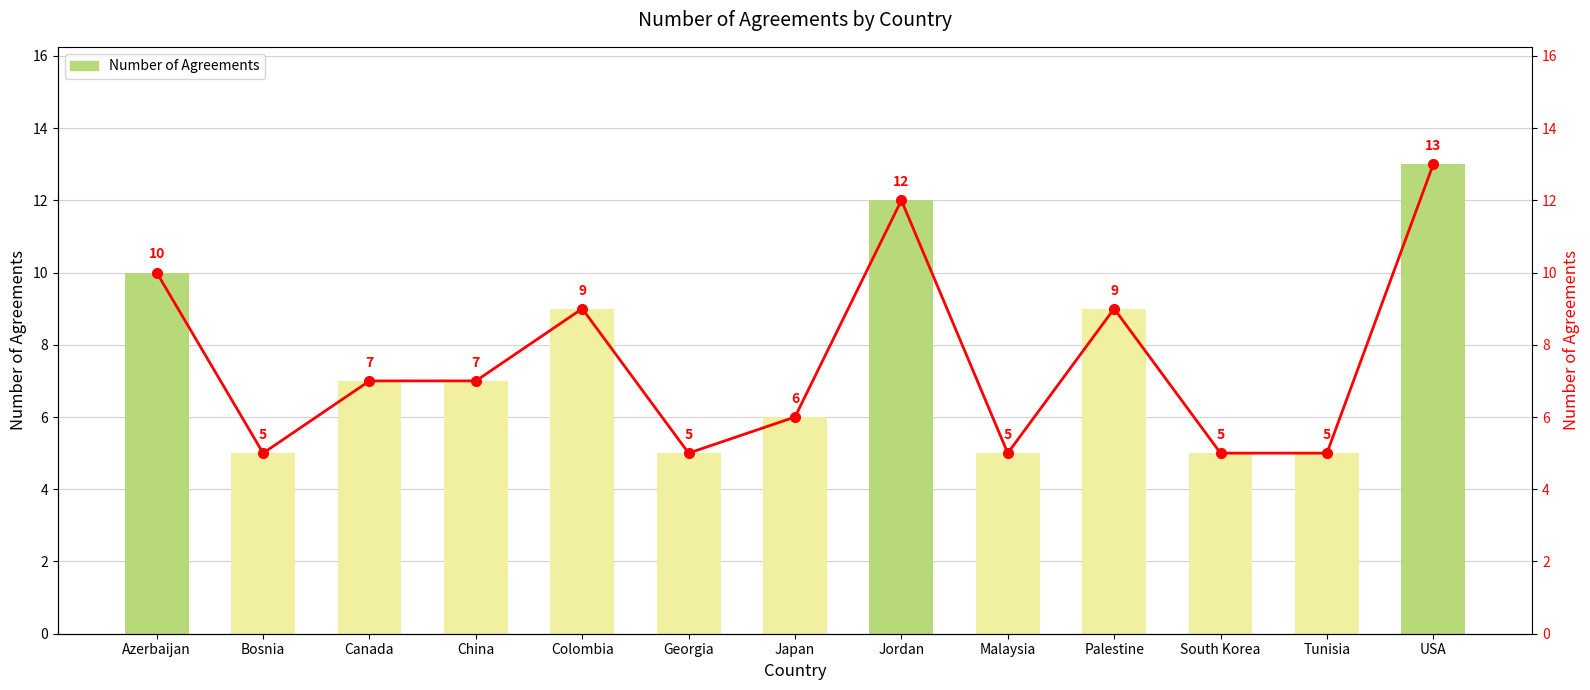

How many data points in Number of Agreements (line) are less than 7?

6